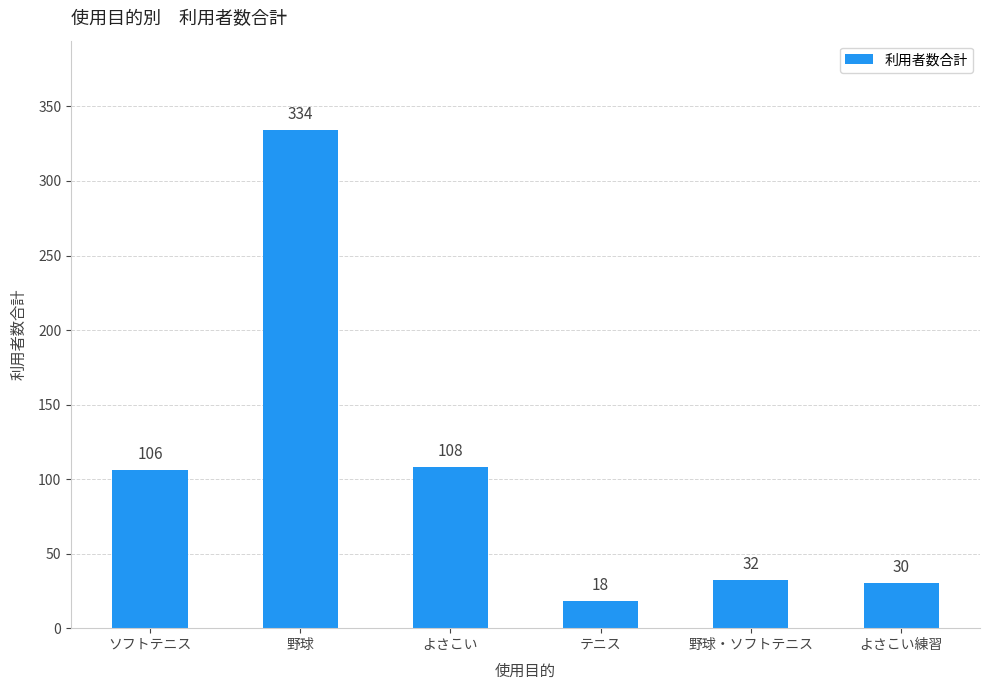

How many series are shown in this chart?

1